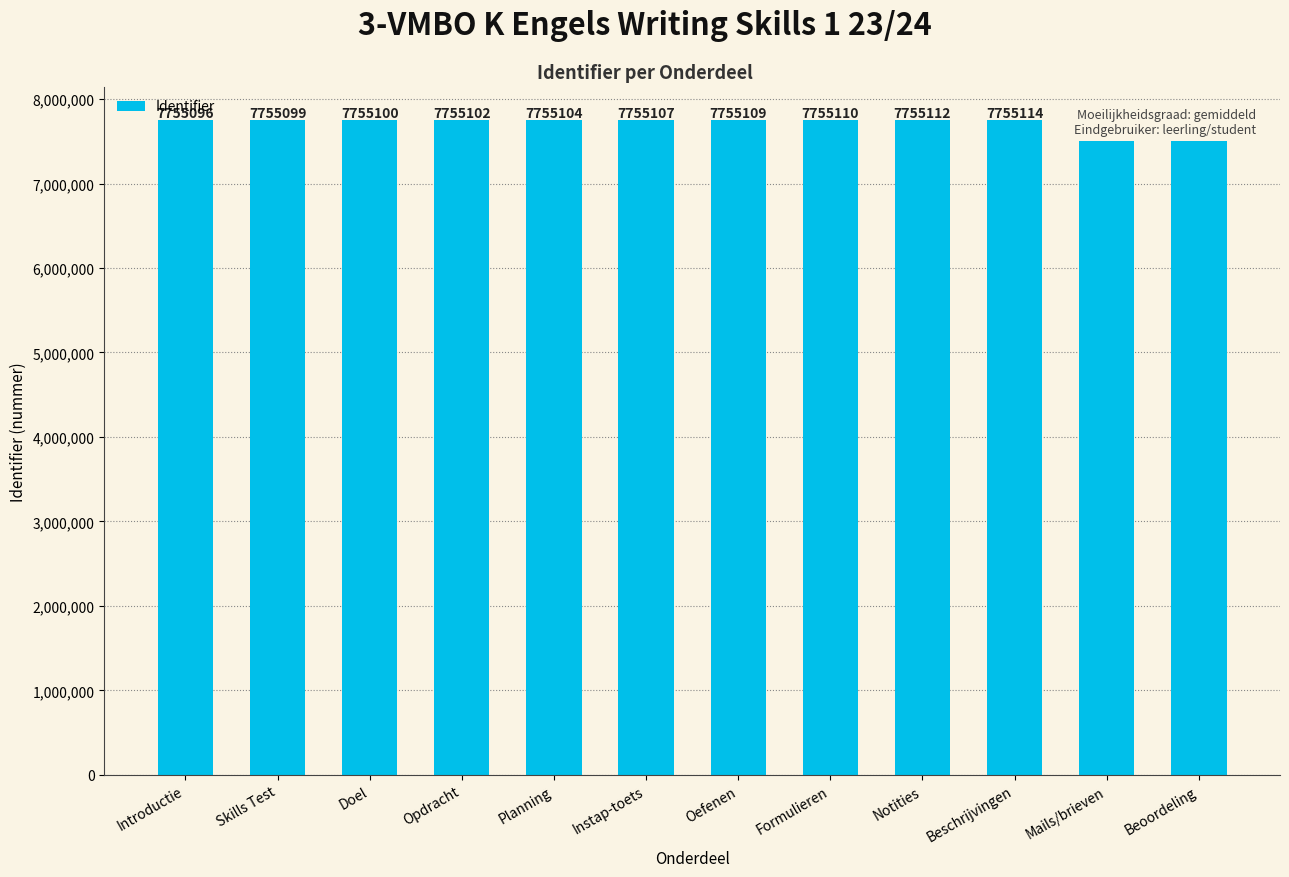

How many data points does each series have?

12